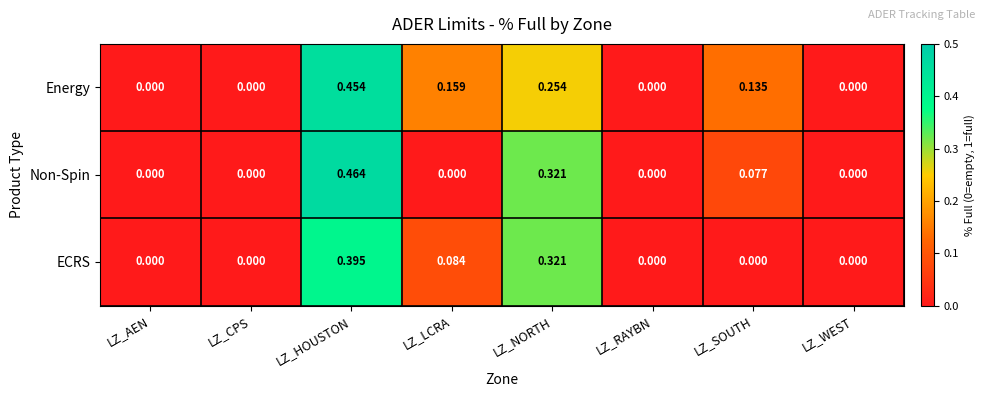

Which series has the largest total across all categories?

Energy